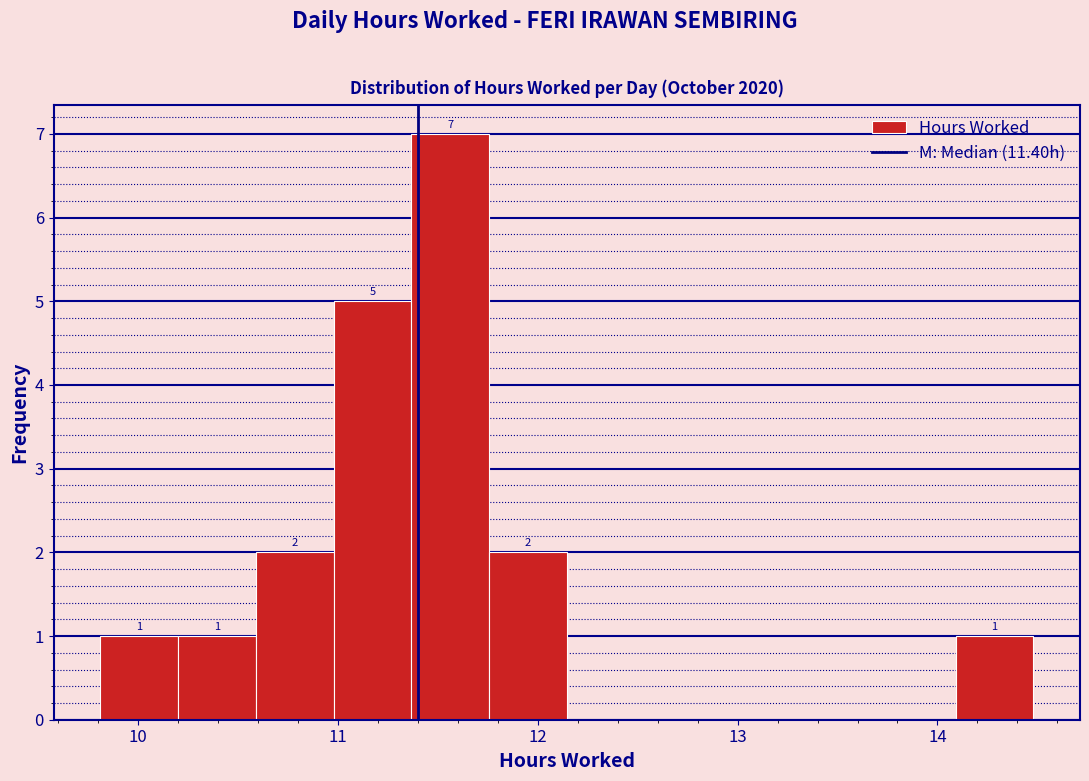

Around what value on the x-axis is the tallest bar? Give the approximate position of its centre, as read against the axis.

11.6